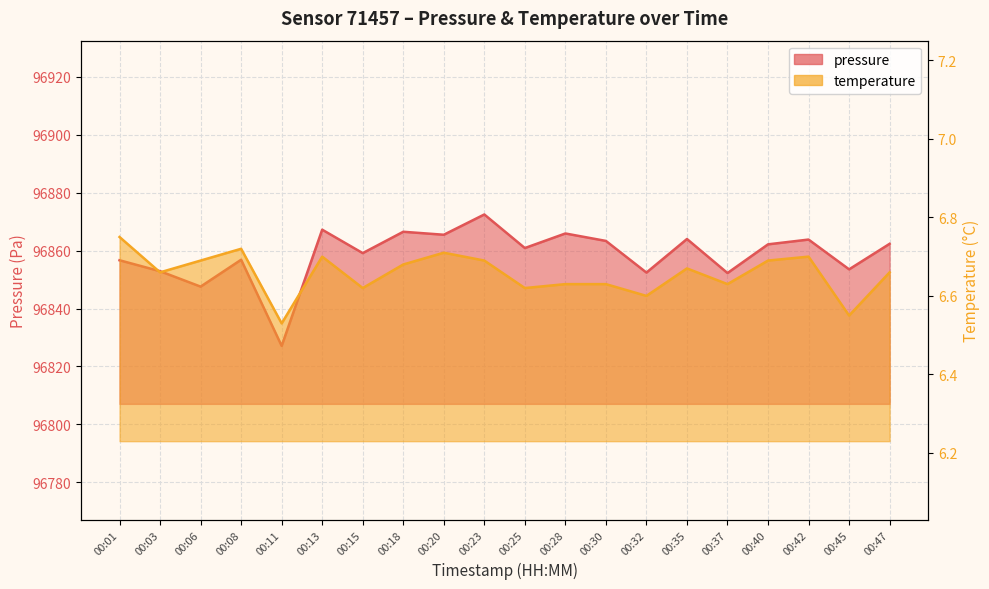

True or false: temperature has more than 2 points higher than both neighbors.

True